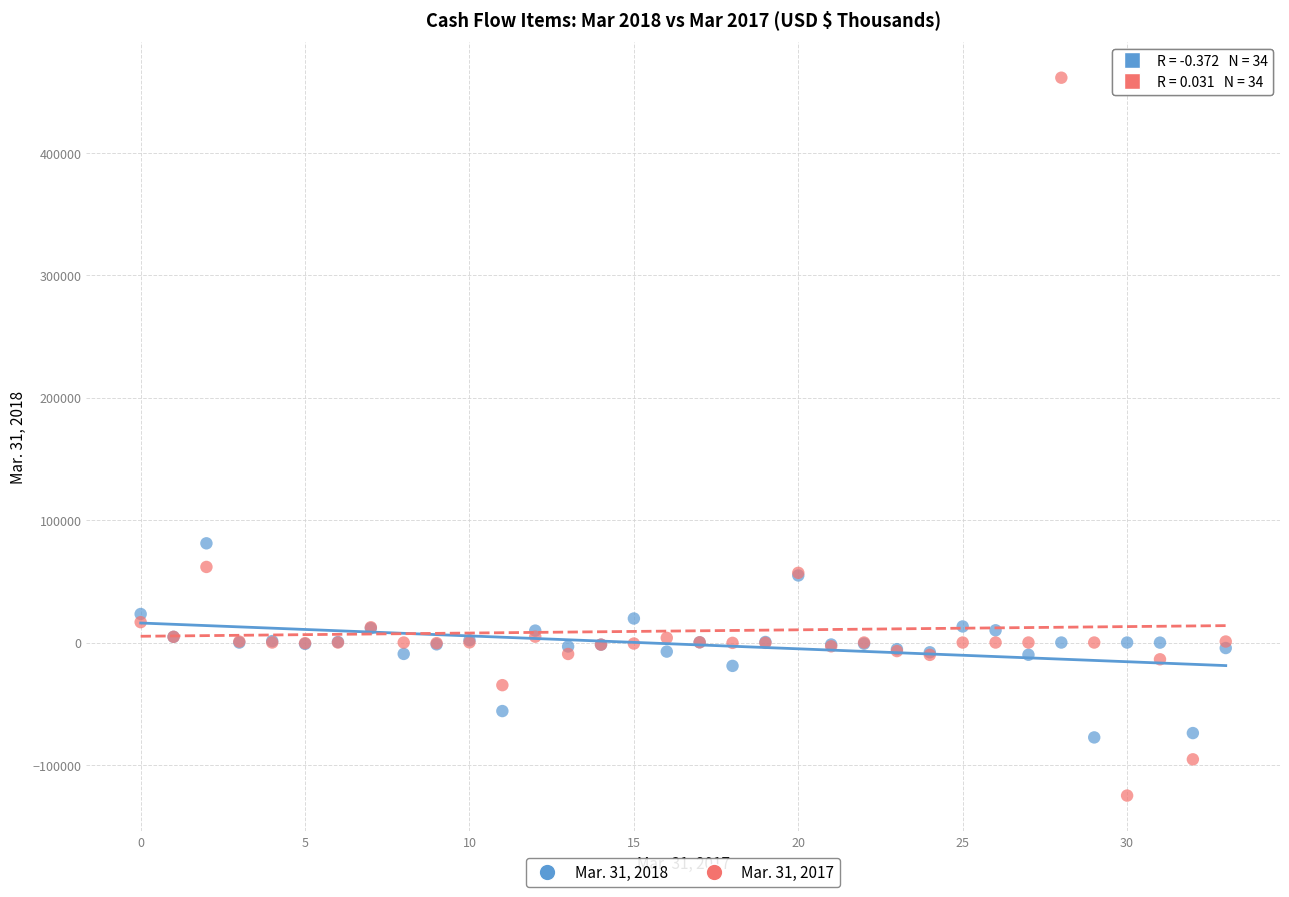

Which series contains the highest Y value?

Mar. 31, 2017